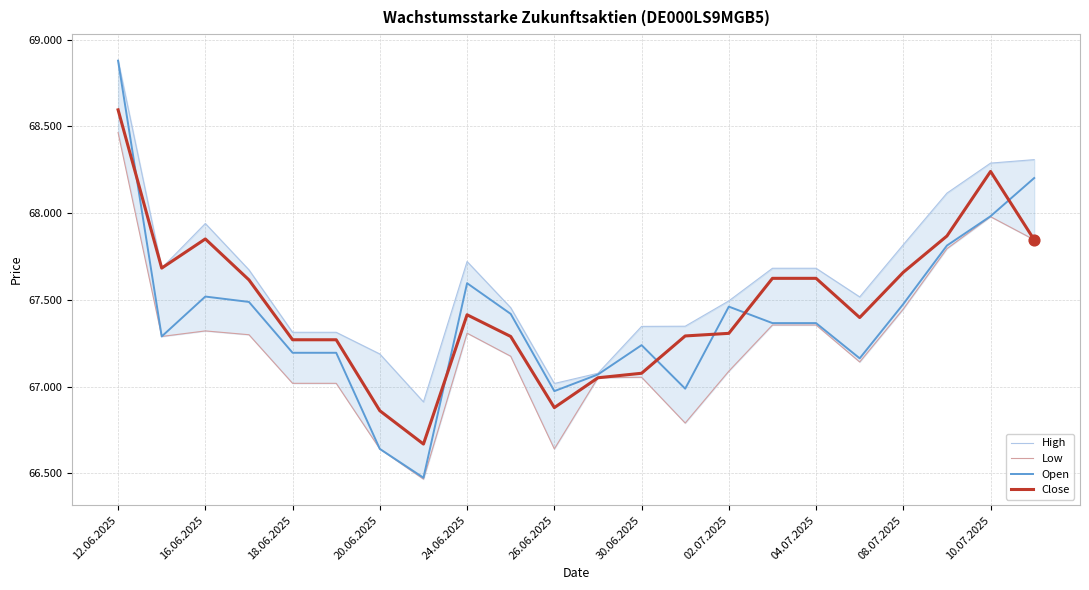

Which series has the widest spread of Y values?

Open